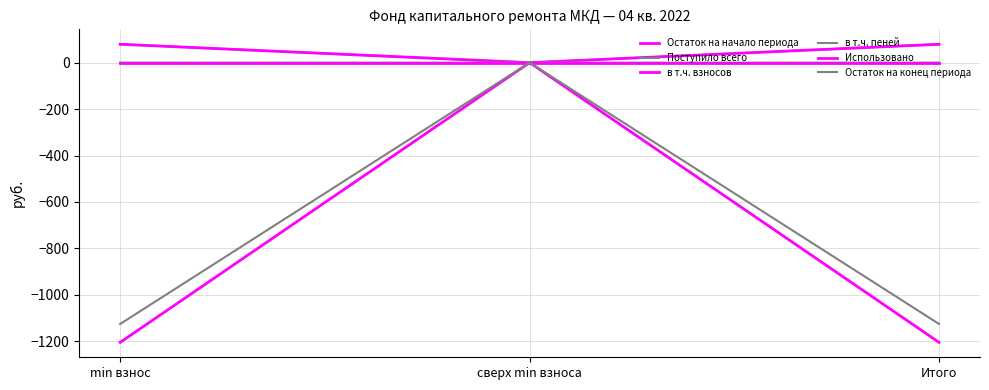

Which series has the largest range (max minus min)?

Остаток на начало периода